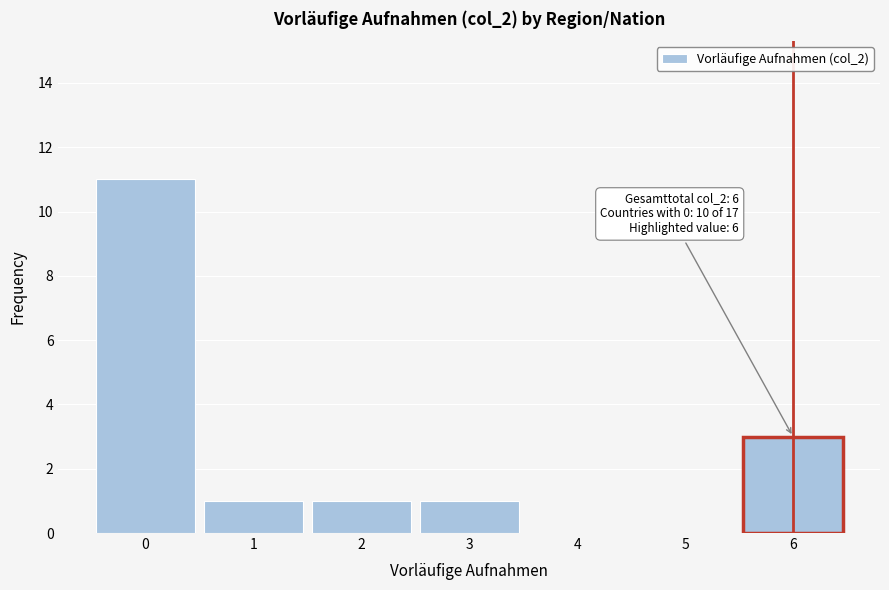

Which range on the x-axis has the tallest bar?

-0.5 to 0.5